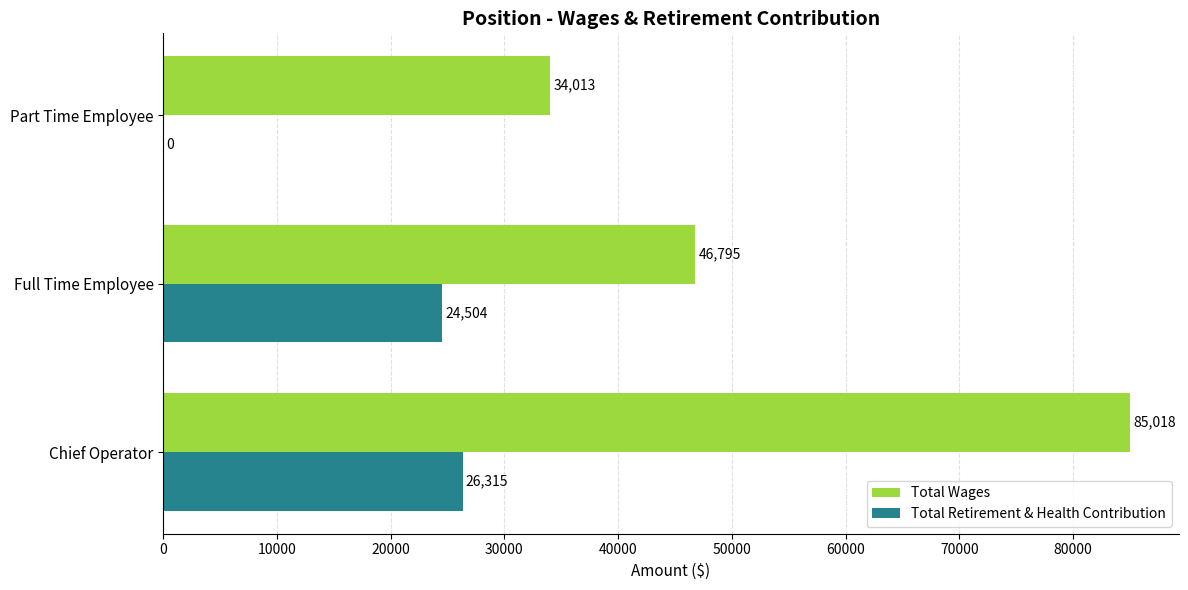

What is the average value of the Total Retirement & Health Contribution series?

16940